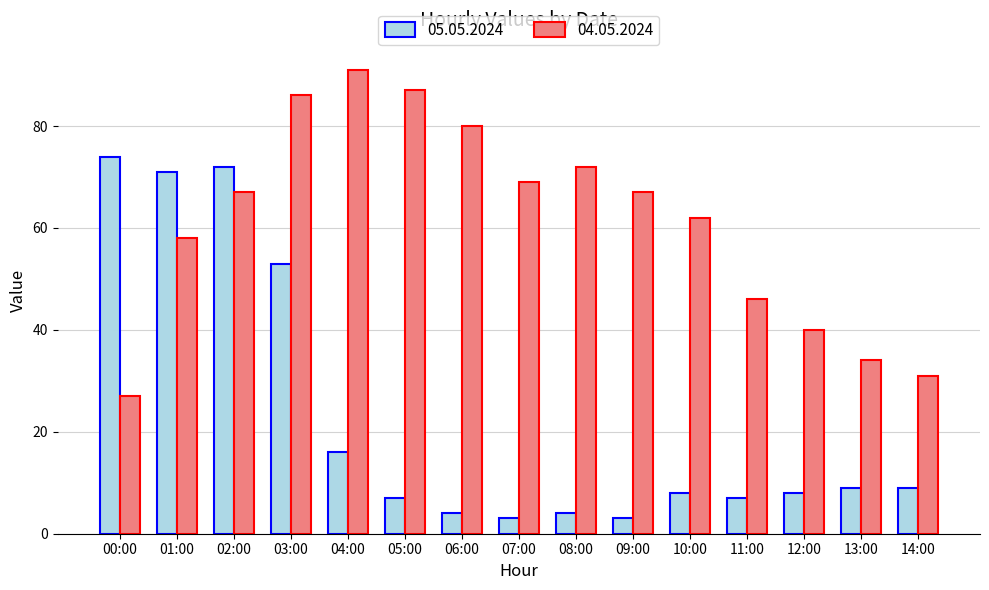

Which category has the highest value in the 04.05.2024 series?

04:00